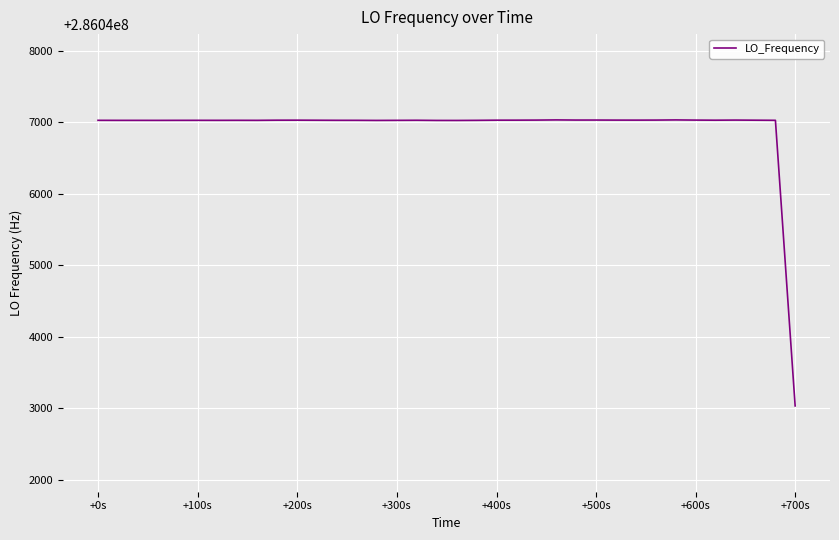

What is the minimum value shown in the chart?

286043033.6